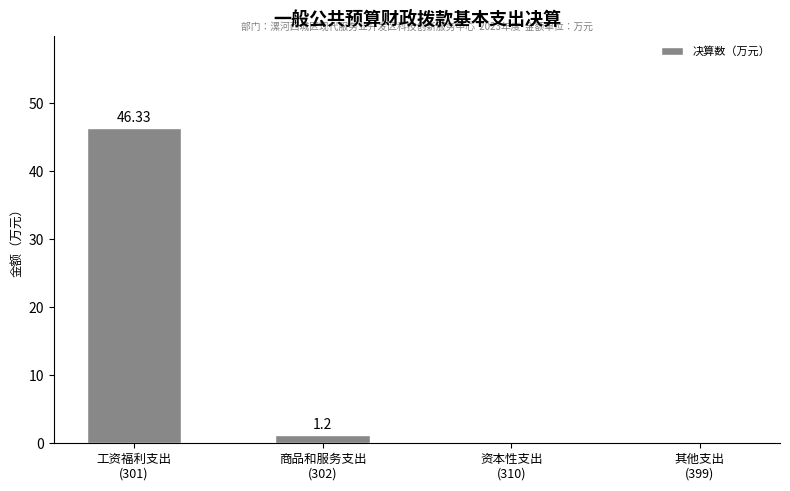

What is the sum of all values?

47.5